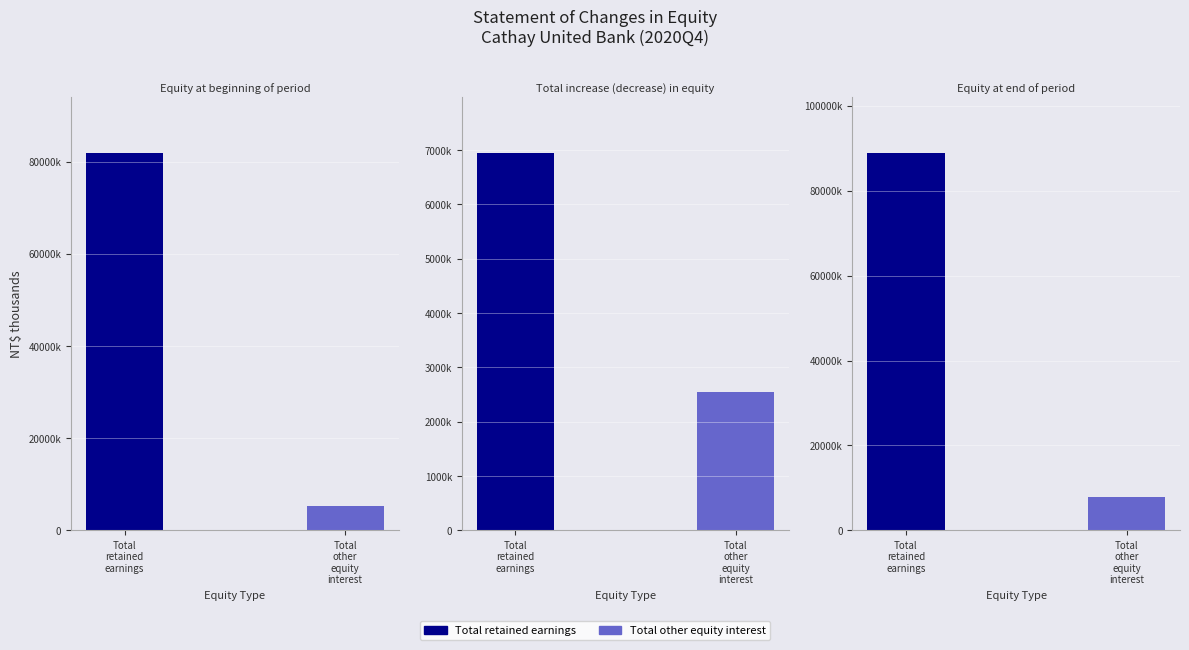

How many data points in Total retained earnings are above 81794948?

1